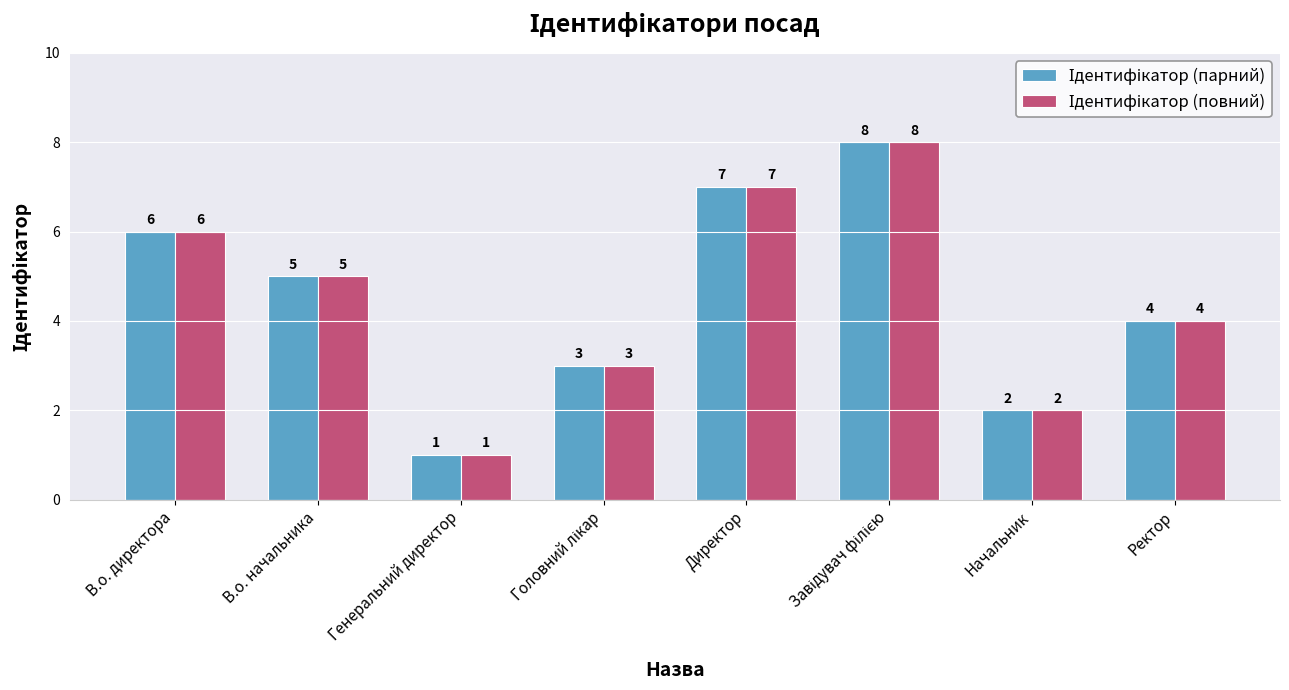

What is the maximum value shown in the chart?

8